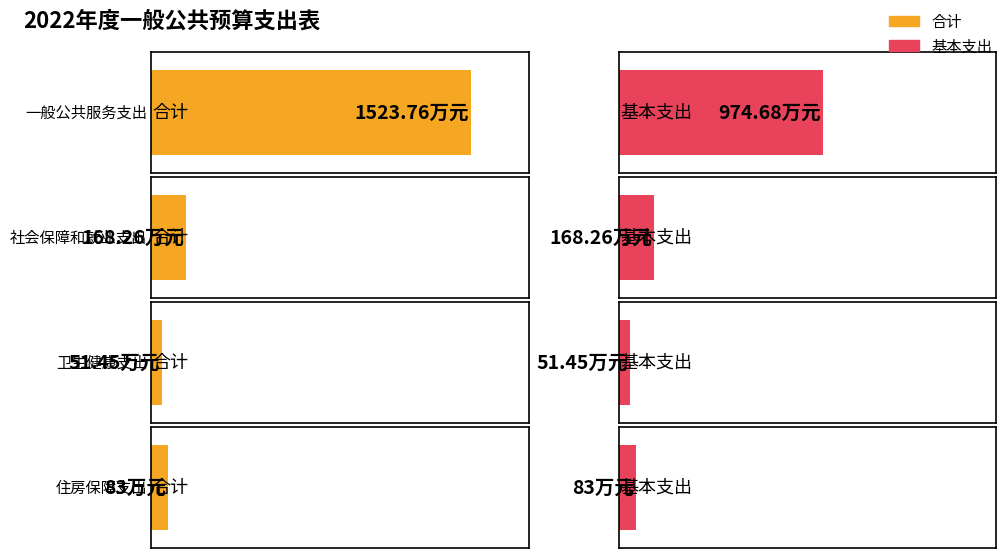

Are the bars grouped side by side (vs. stacked)?

Yes